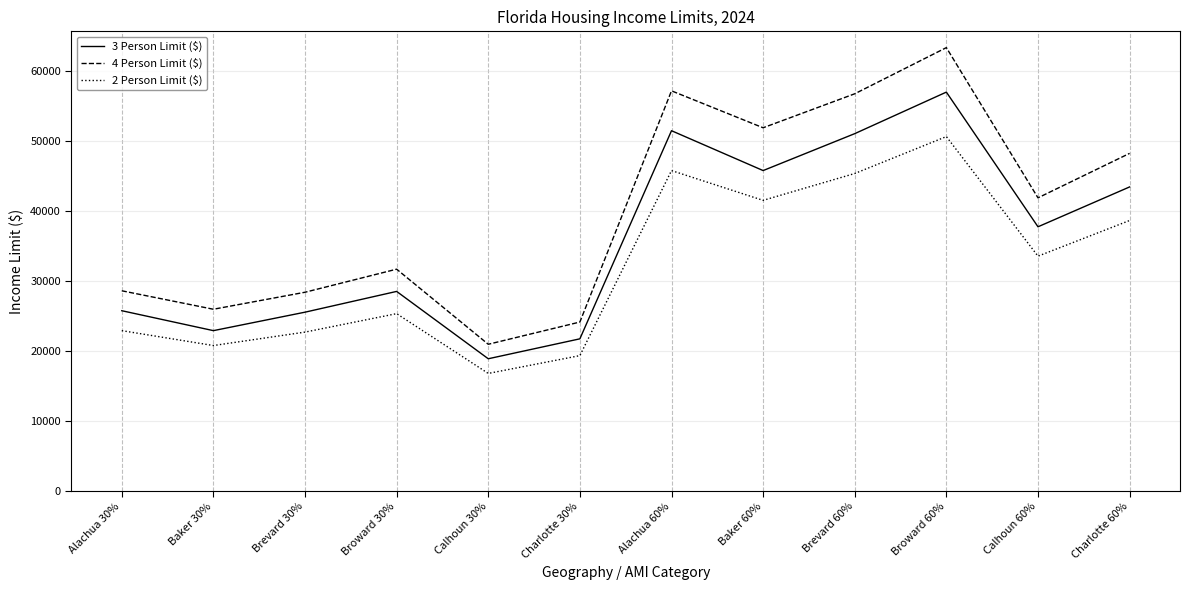

What is the difference between the maximum and minimum values in the 4 Person Limit ($) series?

42420